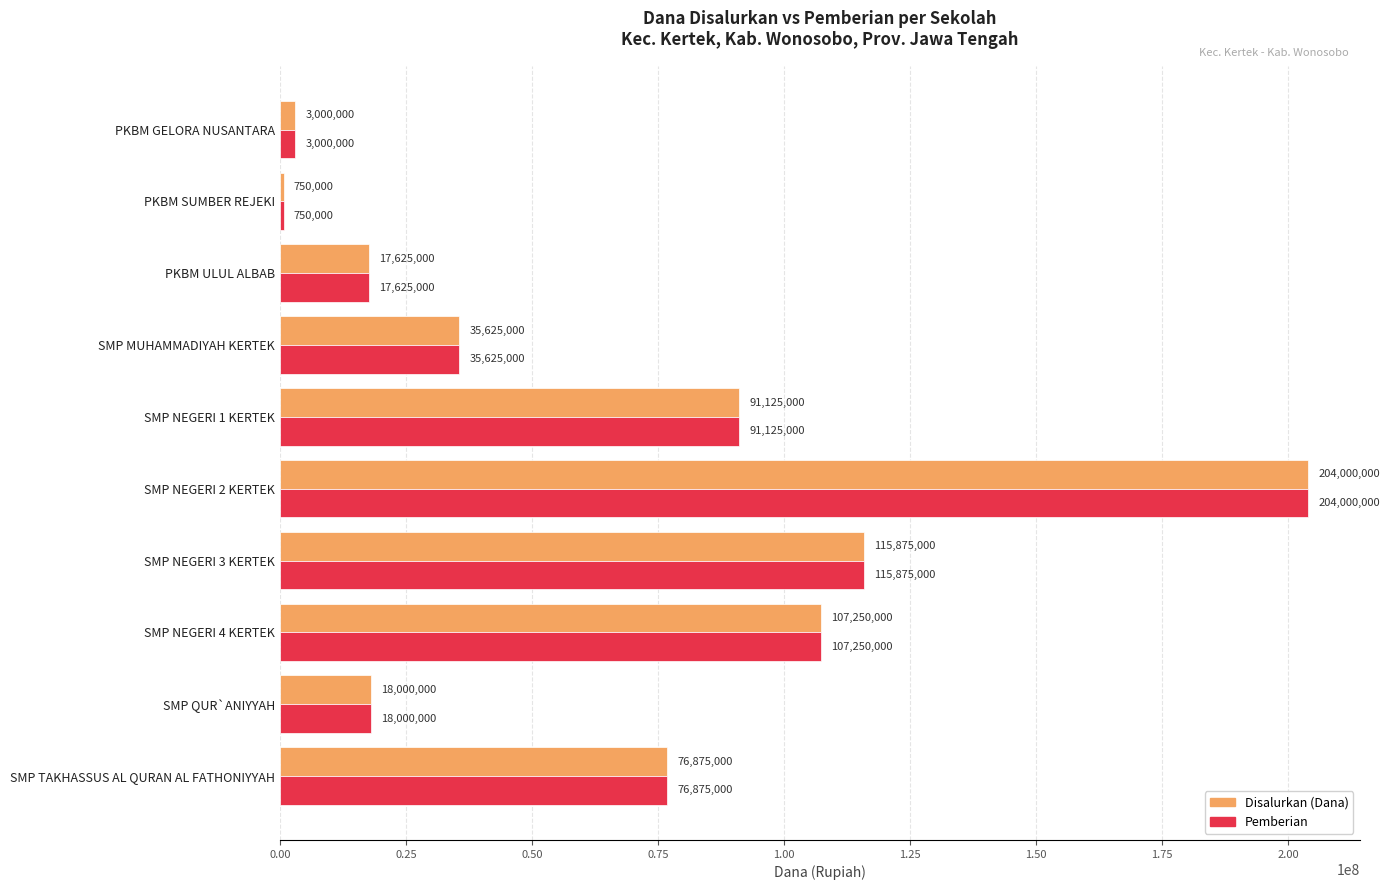

At how many categories does at least one series exceed 72656896?

5